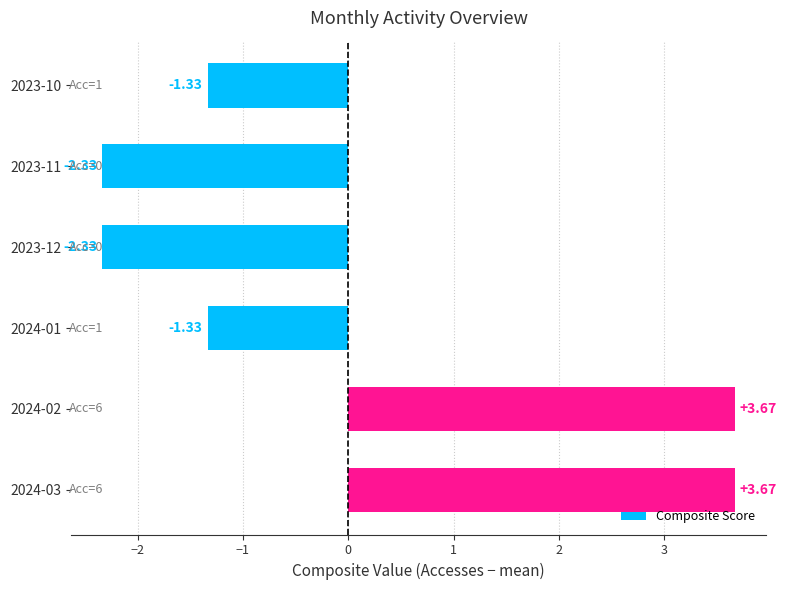

What is the sum of the values at 2024-01 and 2023-10?

-2.7